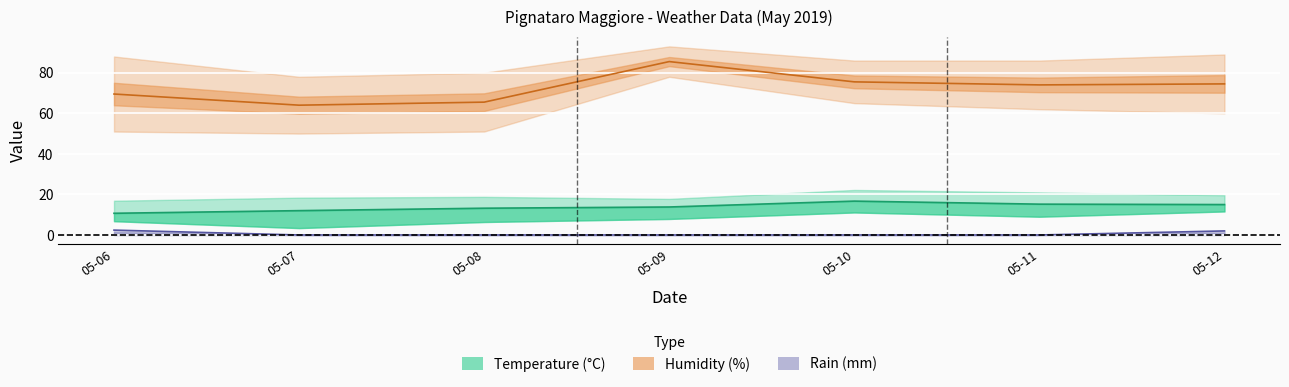

What is the approximate value of Rain Med at 2019-05-06?

2.4